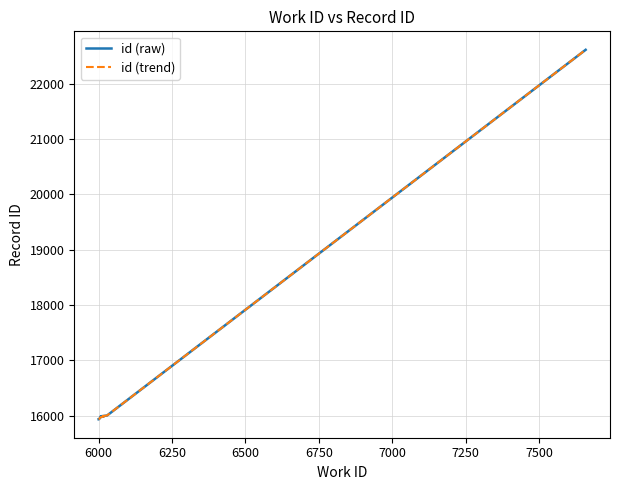

What is the minimum value for id (trend)?

15939